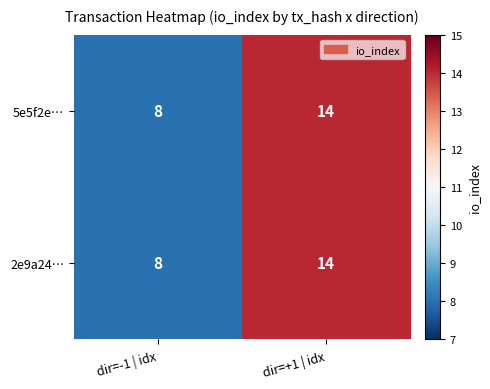

What is the highest value of the 2e9a24… series?

14